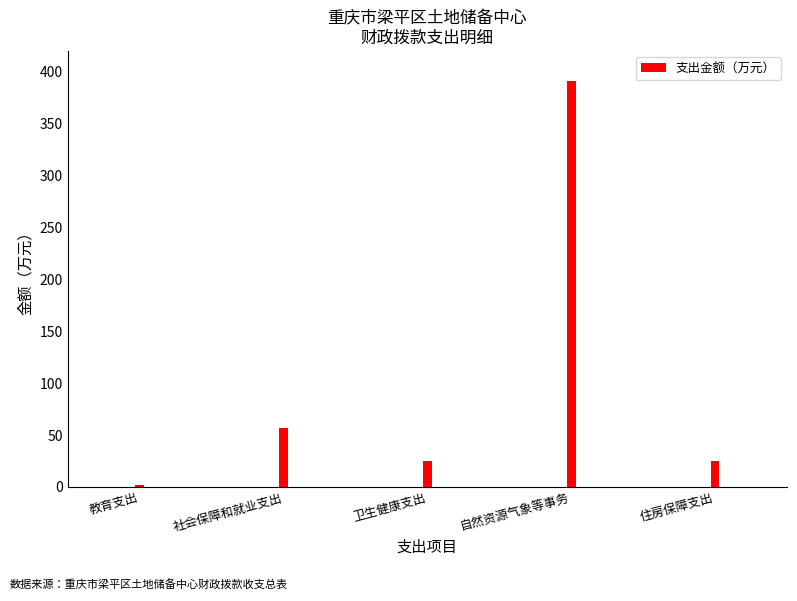

Which has a higher value, 教育支出 or 住房保障支出?

住房保障支出